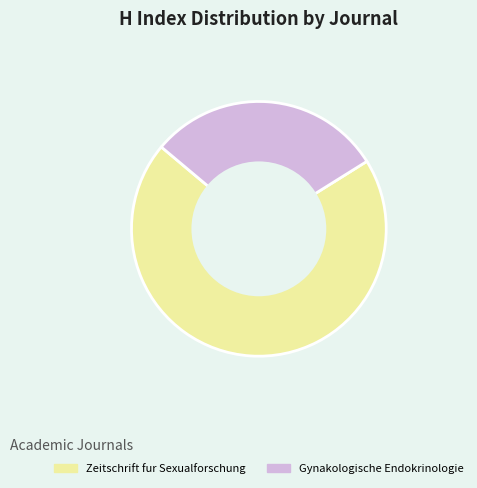

Is it true that Gynakologische Endokrinologie is 30% of the pie?

True